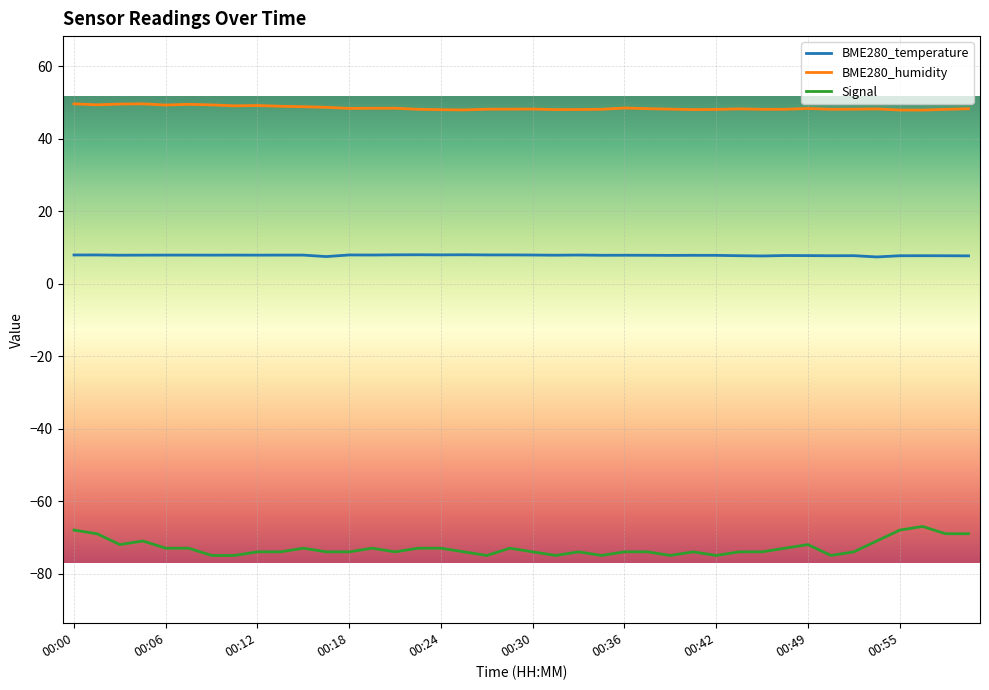

True or false: Signal and BME280_humidity intersect in this chart.

False